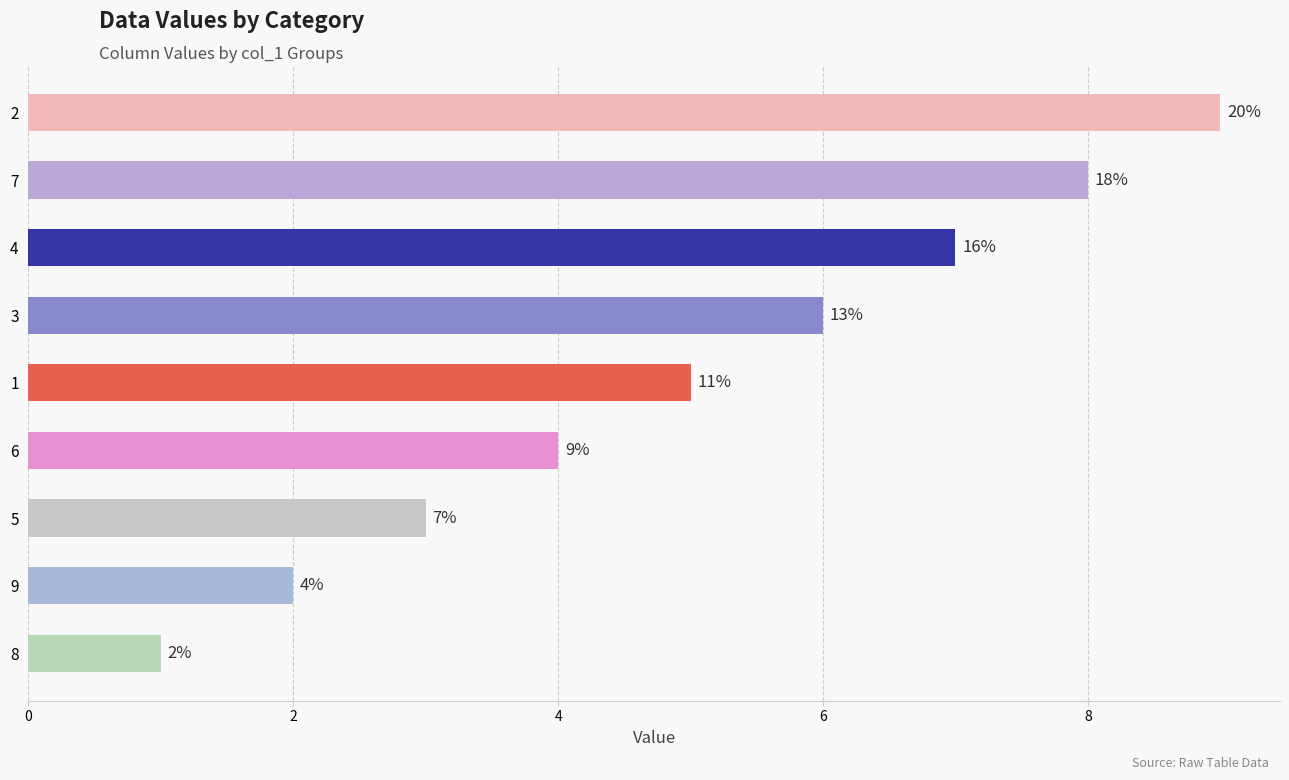

Which category has the lowest value across all series?

8